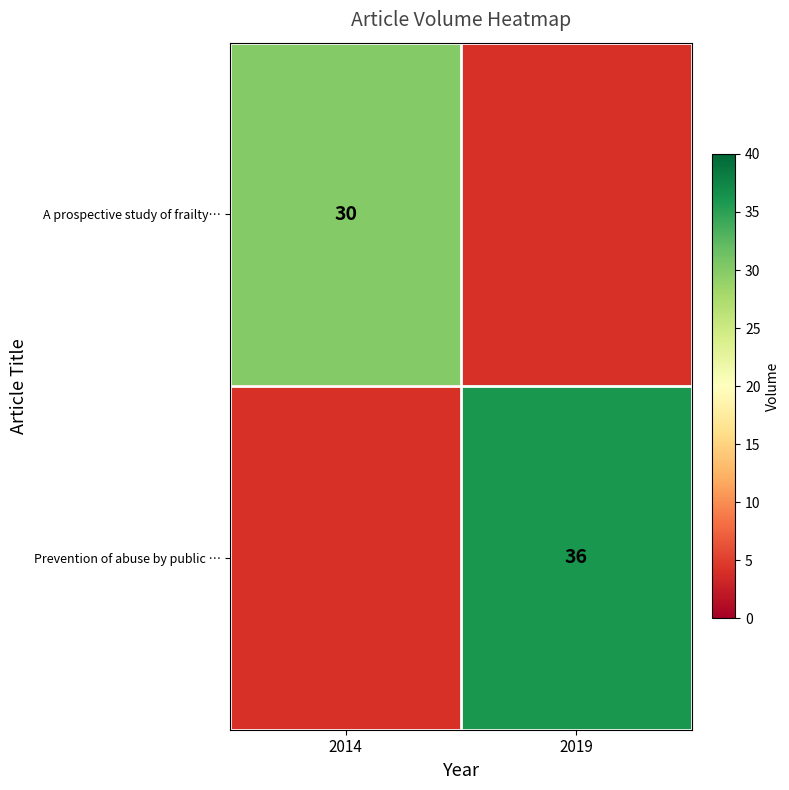

At how many categories does at least one series exceed 31?

1